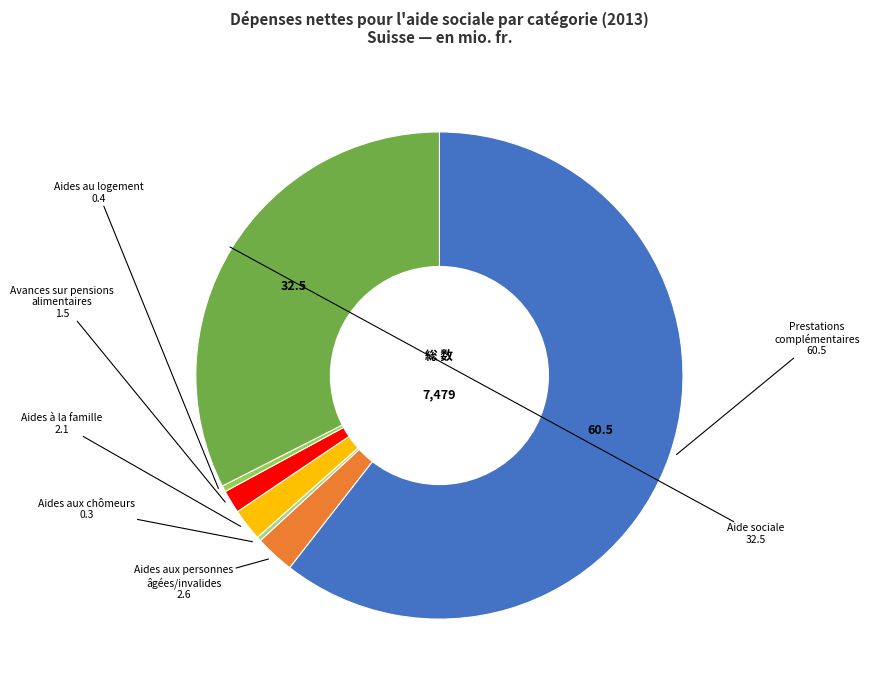

Is there a majority slice in this chart?

Yes